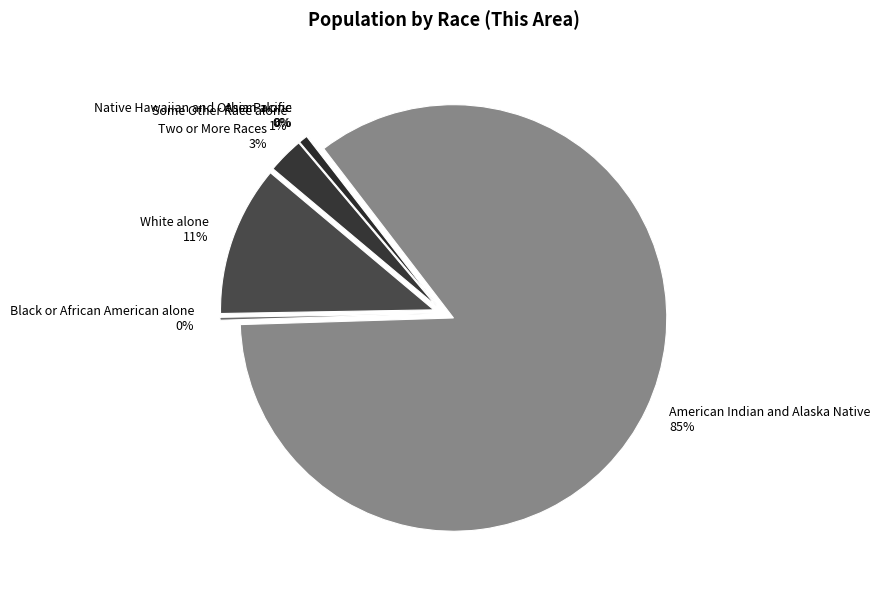

Approximately how many times larger is the value at Some Other Race alone compared to Native Hawaiian and Other Pacific?

37.0